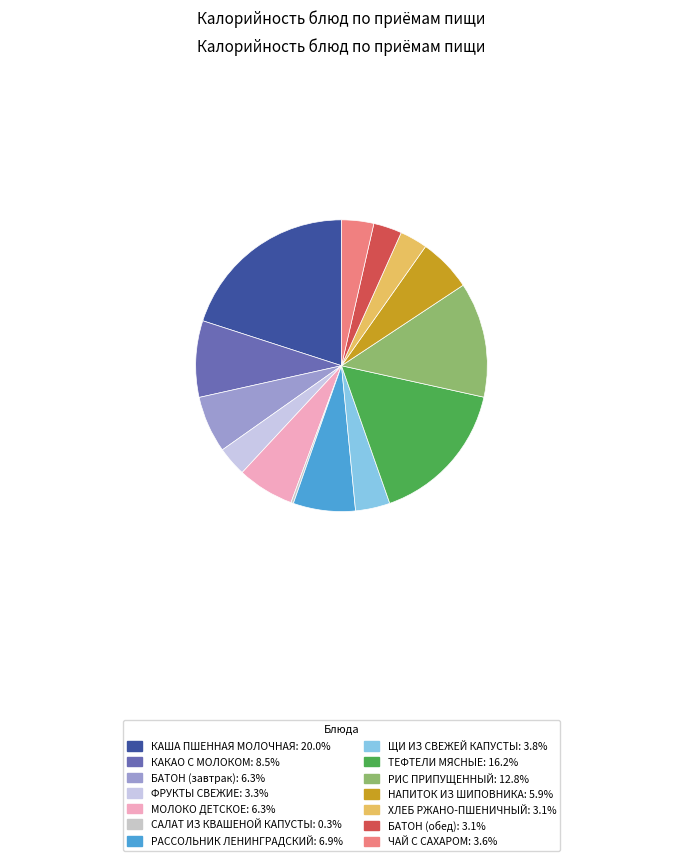

What percentage do ФРУКТЫ СВЕЖИЕ and РИС ПРИПУЩЕННЫЙ together represent?

16.1%